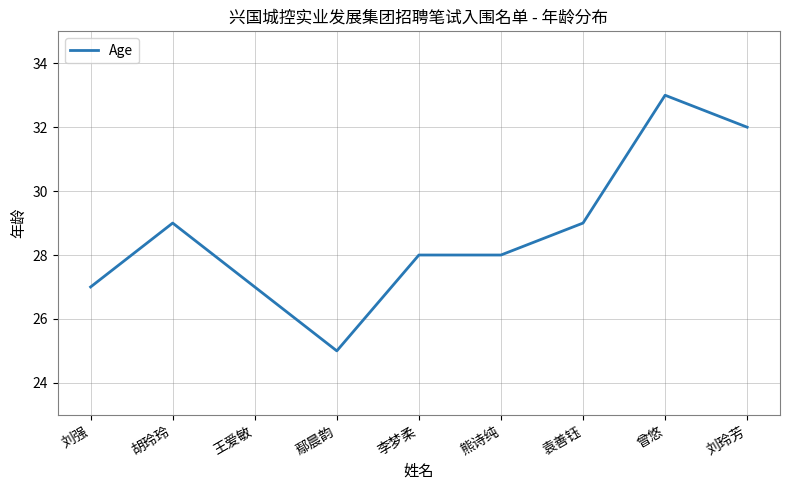

What is the difference between the maximum and minimum values?

8